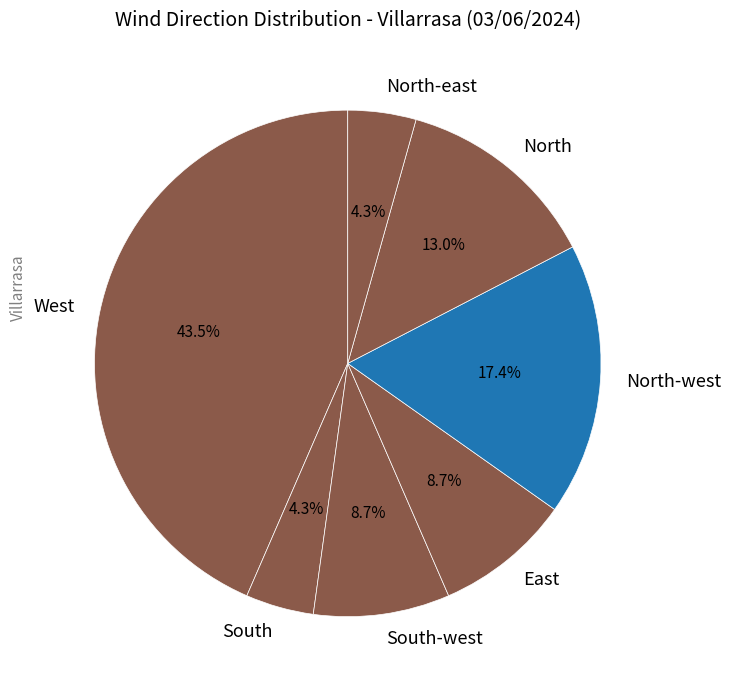

Is South the majority of the pie?

No